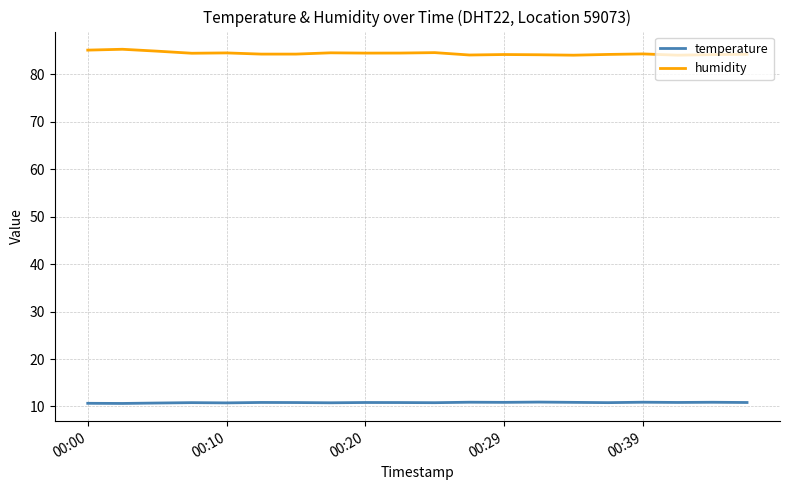

True or false: humidity and temperature cross at least once.

False